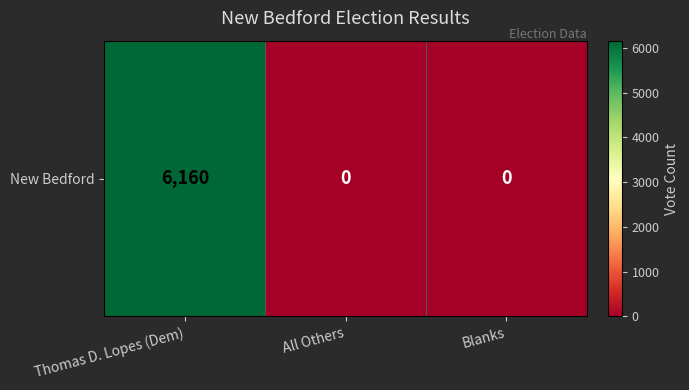

How many values are between 0 and 6160?

3